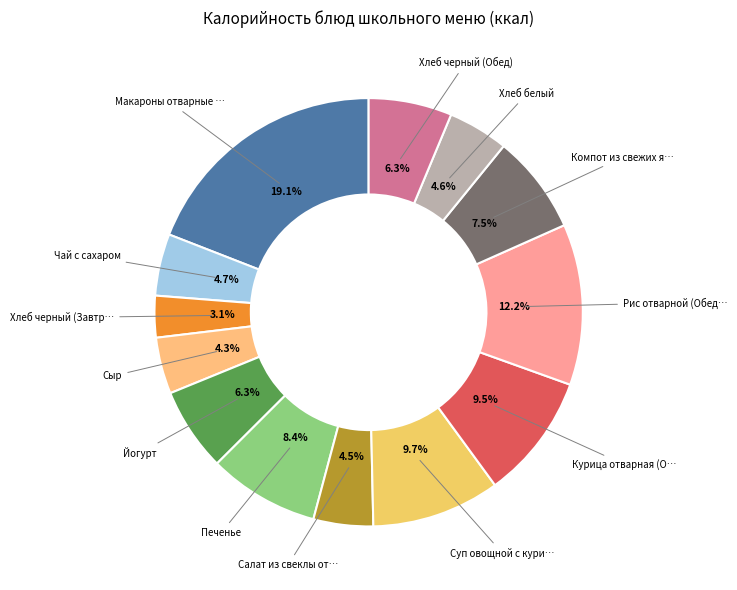

To the nearest percent, what is the average slice percentage?

8%